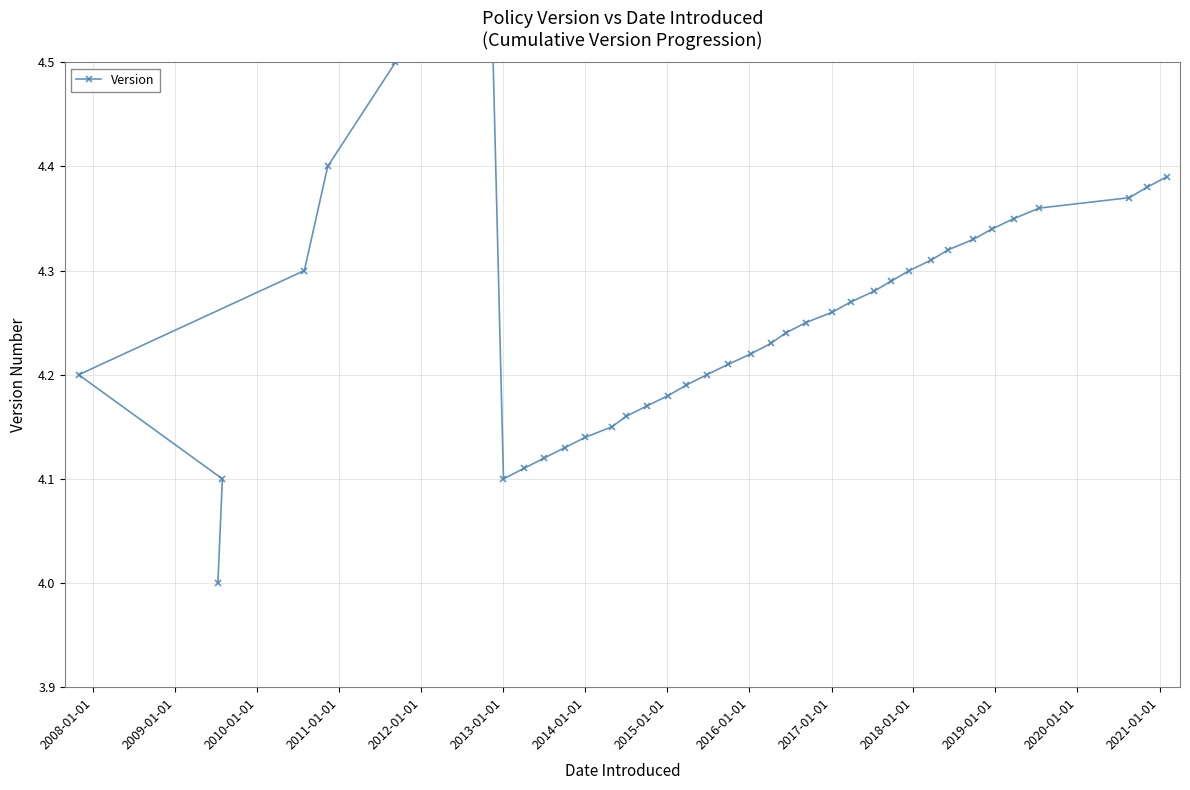

True or false: the data shows 1.7 at 20.

False